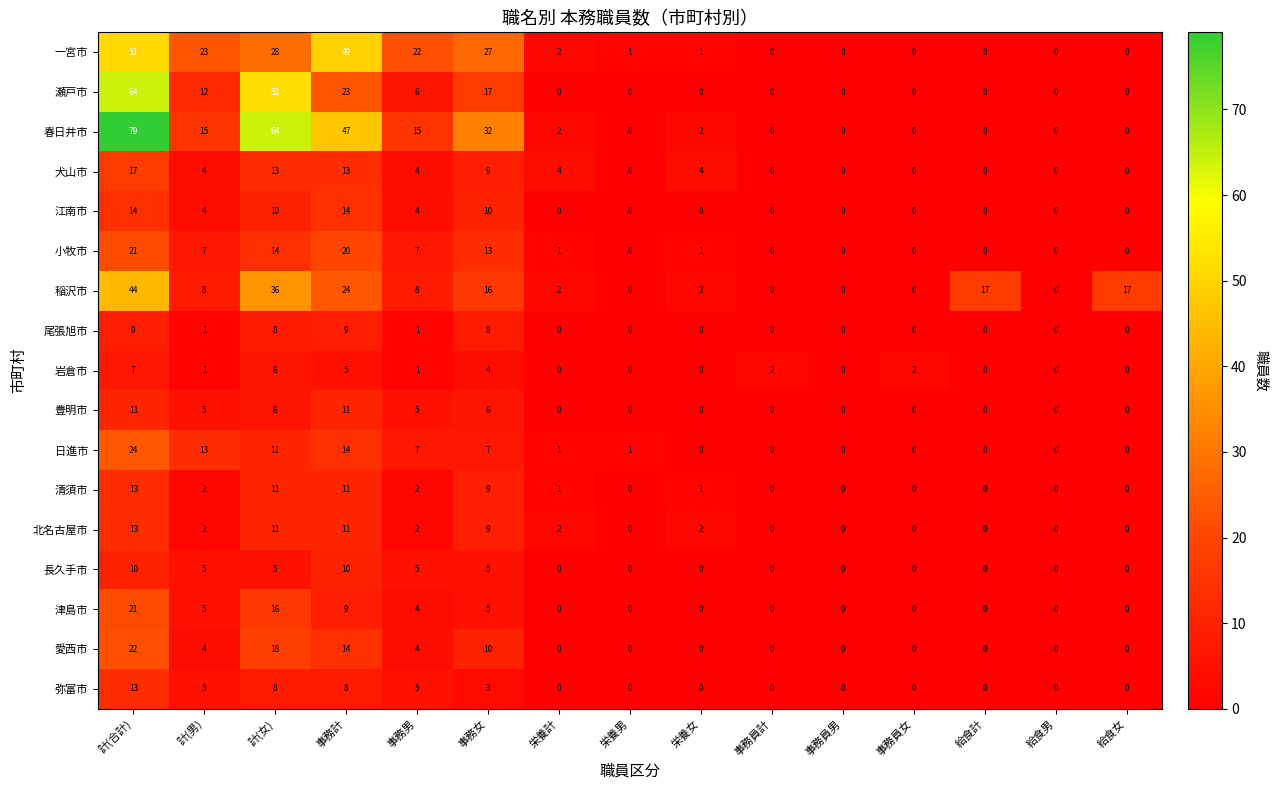

What is the maximum value for 小牧市?

21